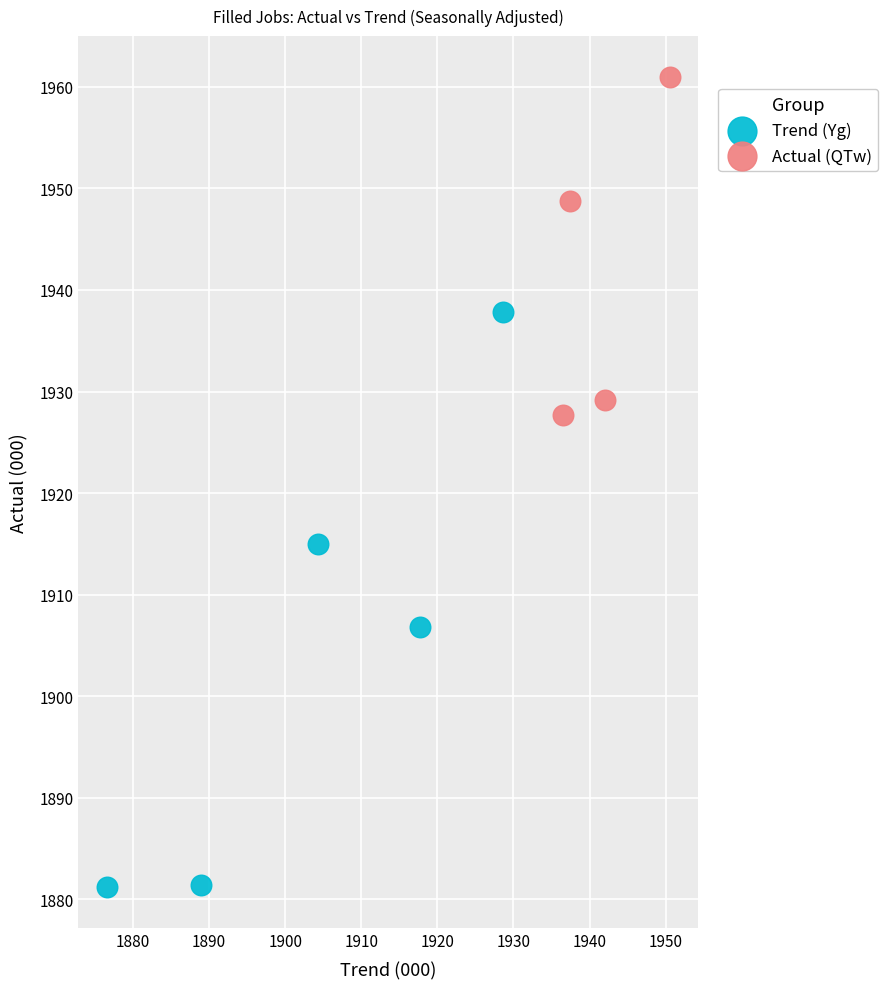

Which series contains the highest Y value?

Actual (QTw)